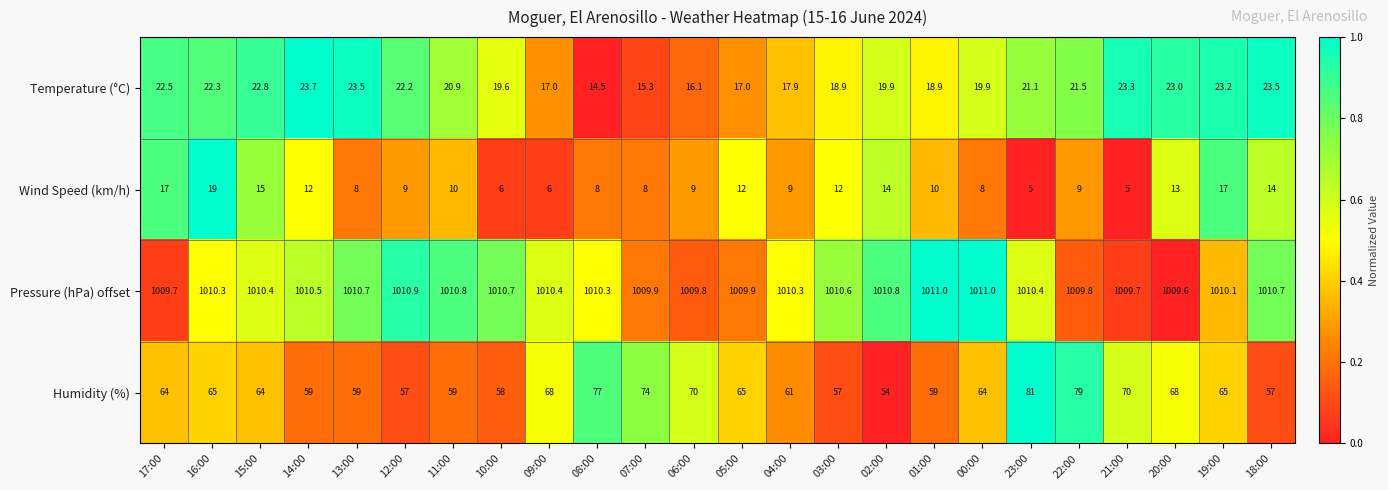

Is it true that Wind Speed (km/h) equals 8.0 at 07:00?

True